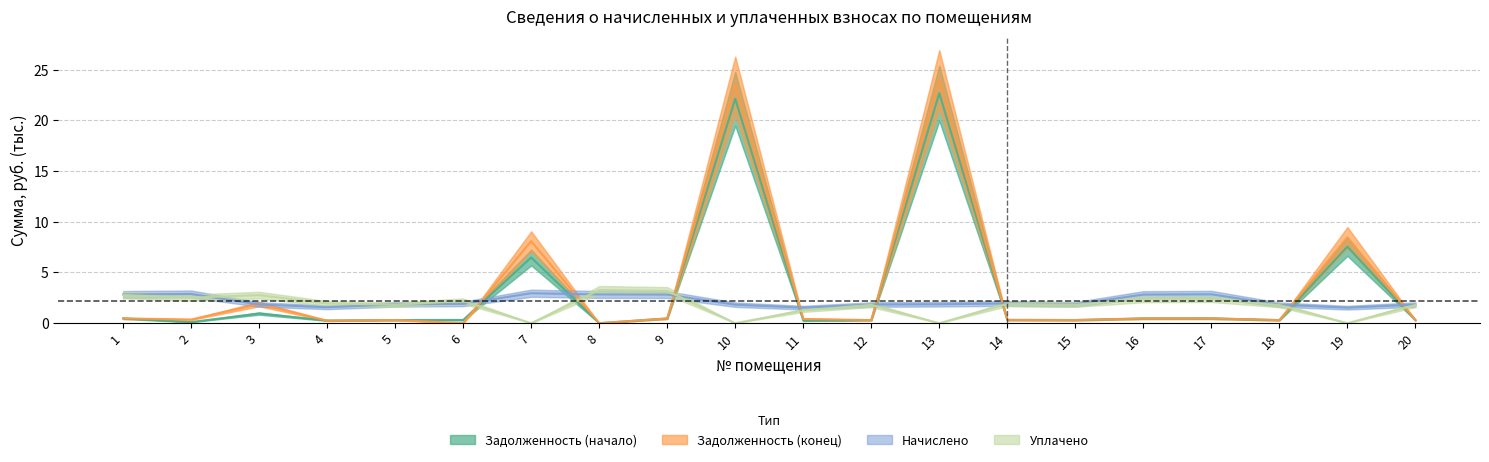

Rank the series at 8 from highest to lowest value.

Уплачено, Начислено, Задолженность (начало), Задолженность (конец)